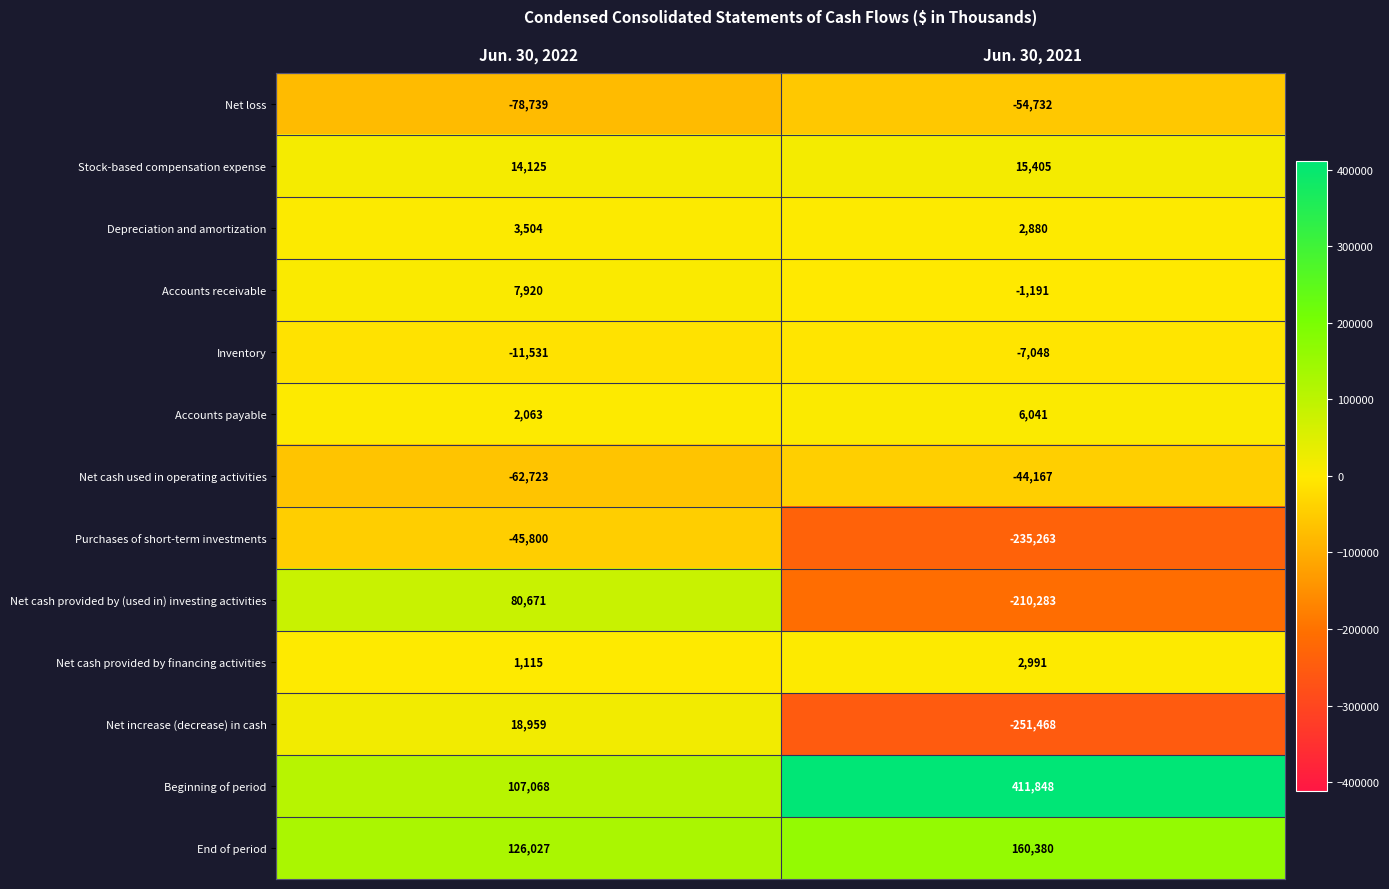

Reading left to right, list all the values displayed in this chart.

Net loss: Jun. 30, 2022=-78739	Jun. 30, 2021=-54732
Stock-based compensation expense: Jun. 30, 2022=14125	Jun. 30, 2021=15405
Depreciation and amortization: Jun. 30, 2022=3504	Jun. 30, 2021=2880
Accounts receivable: Jun. 30, 2022=7920	Jun. 30, 2021=-1191
Inventory: Jun. 30, 2022=-11531	Jun. 30, 2021=-7048
Accounts payable: Jun. 30, 2022=2063	Jun. 30, 2021=6041
Net cash used in operating activities: Jun. 30, 2022=-62723	Jun. 30, 2021=-44167
Purchases of short-term investments: Jun. 30, 2022=-45800	Jun. 30, 2021=-235263
Net cash provided by (used in) investing activities: Jun. 30, 2022=80671	Jun. 30, 2021=-210283
Net cash provided by financing activities: Jun. 30, 2022=1115	Jun. 30, 2021=2991
Net increase (decrease) in cash: Jun. 30, 2022=18959	Jun. 30, 2021=-251468
Beginning of period: Jun. 30, 2022=107068	Jun. 30, 2021=411848
End of period: Jun. 30, 2022=126027	Jun. 30, 2021=160380